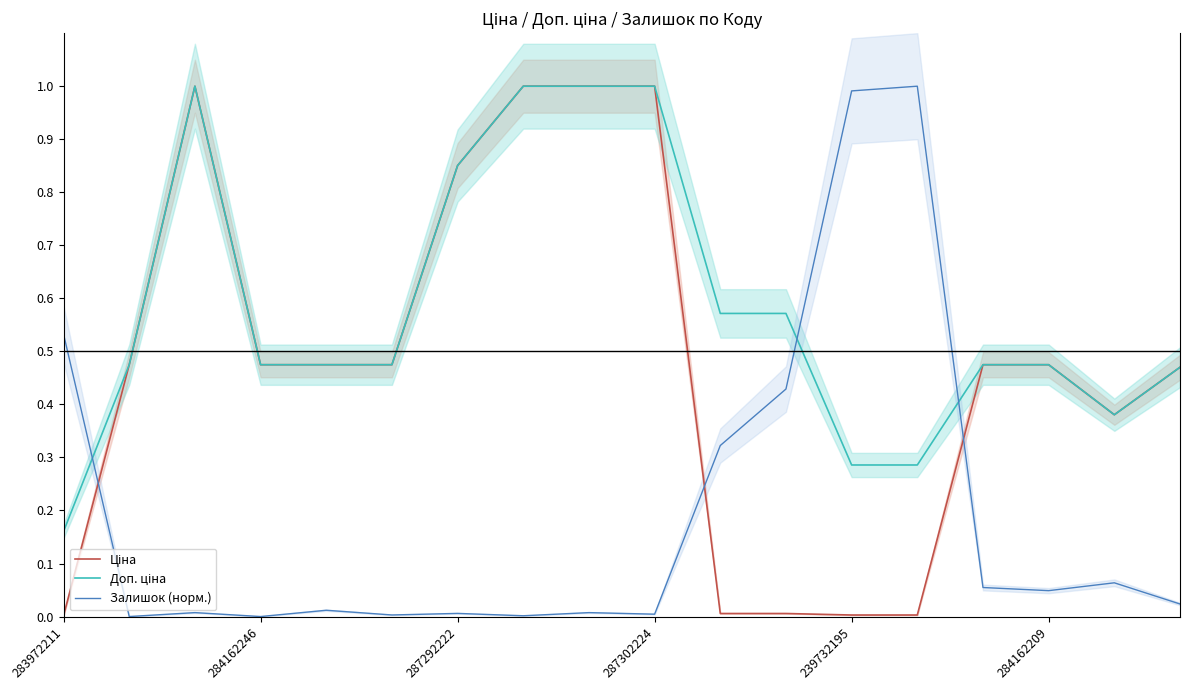

What is the sum of all Залишок (норм.) values?

3.5